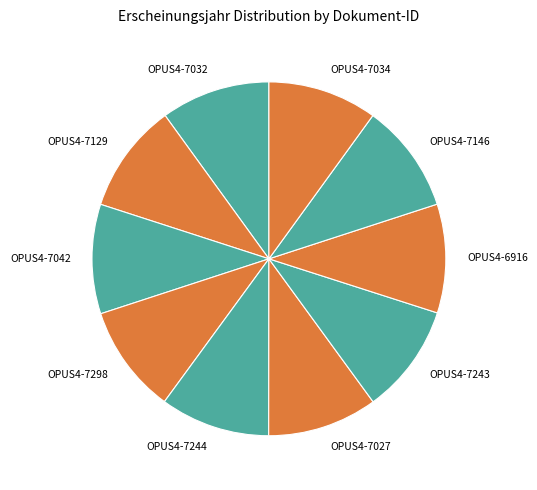

What is the ratio of the value at OPUS4-7129 to the value at OPUS4-7032?

1.0